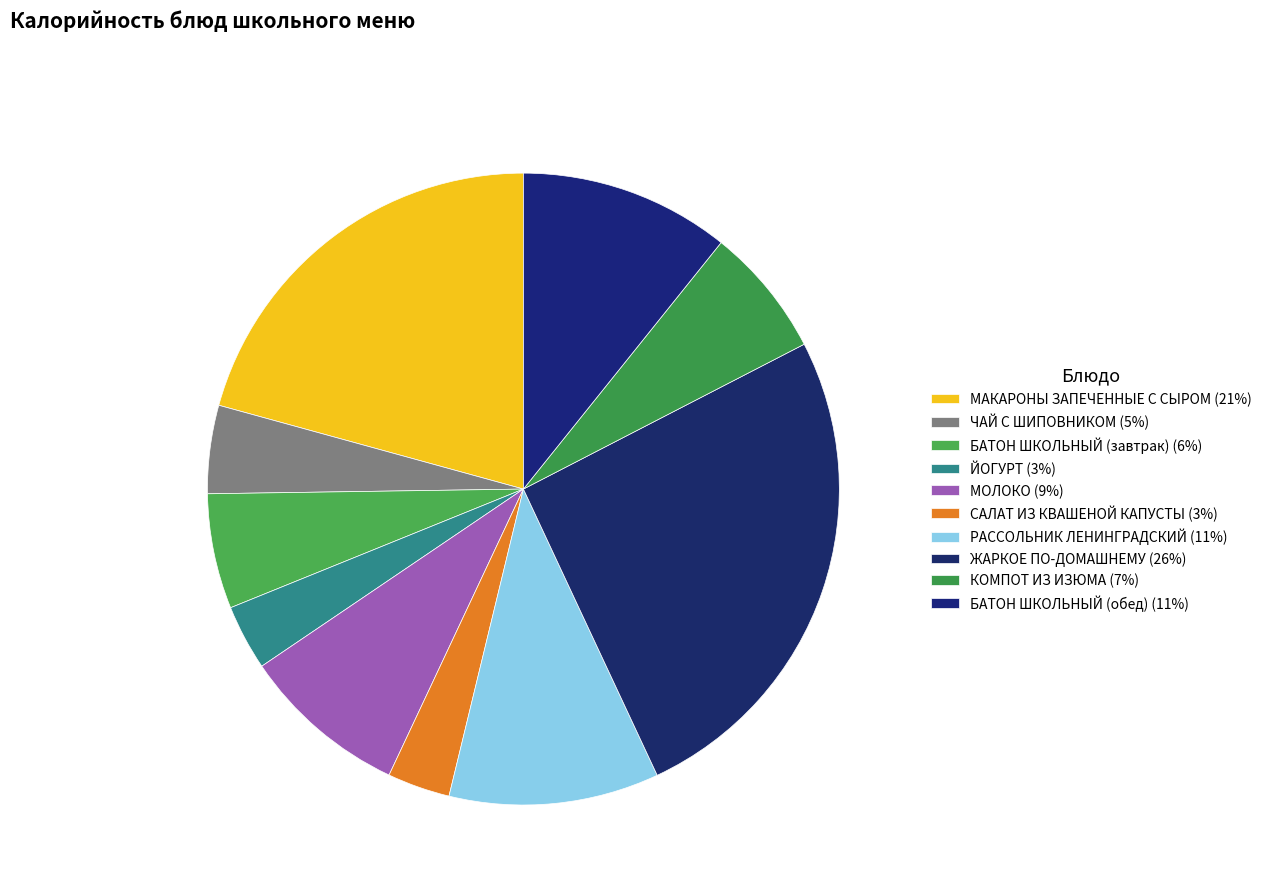

What is the ratio of the value at КОМПОТ ИЗ ИЗЮМА to the value at ЙОГУРТ?

2.0